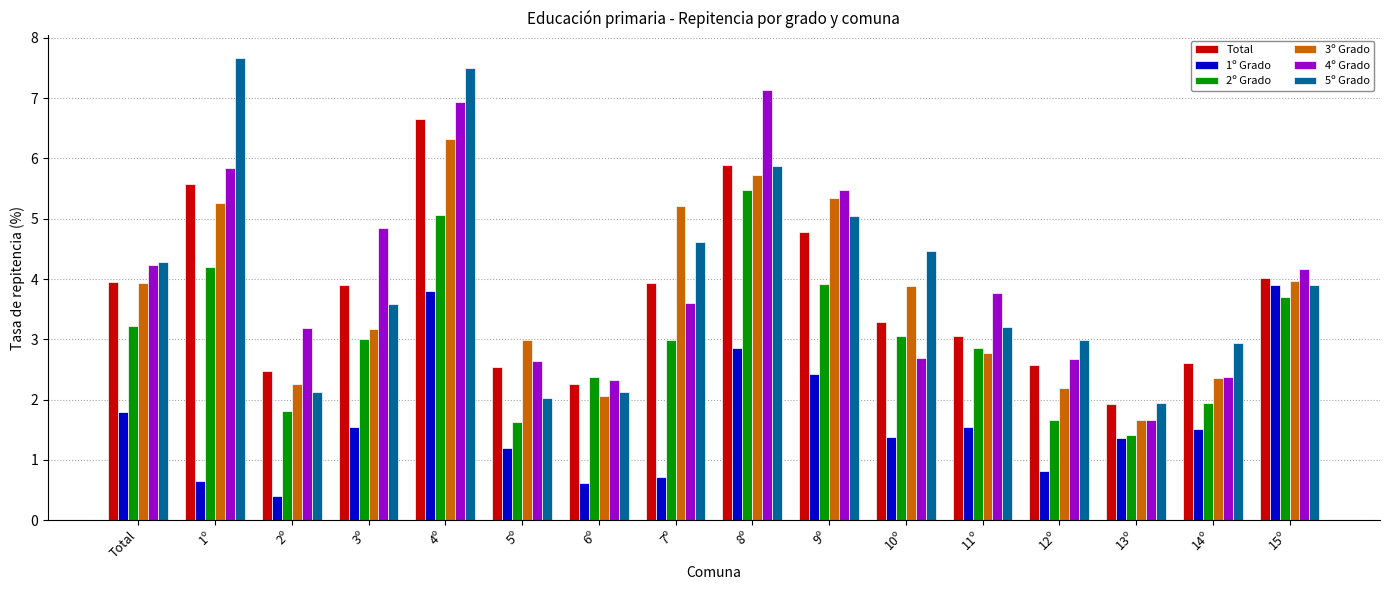

At which label does 3º Grado first exceed 3?

Total